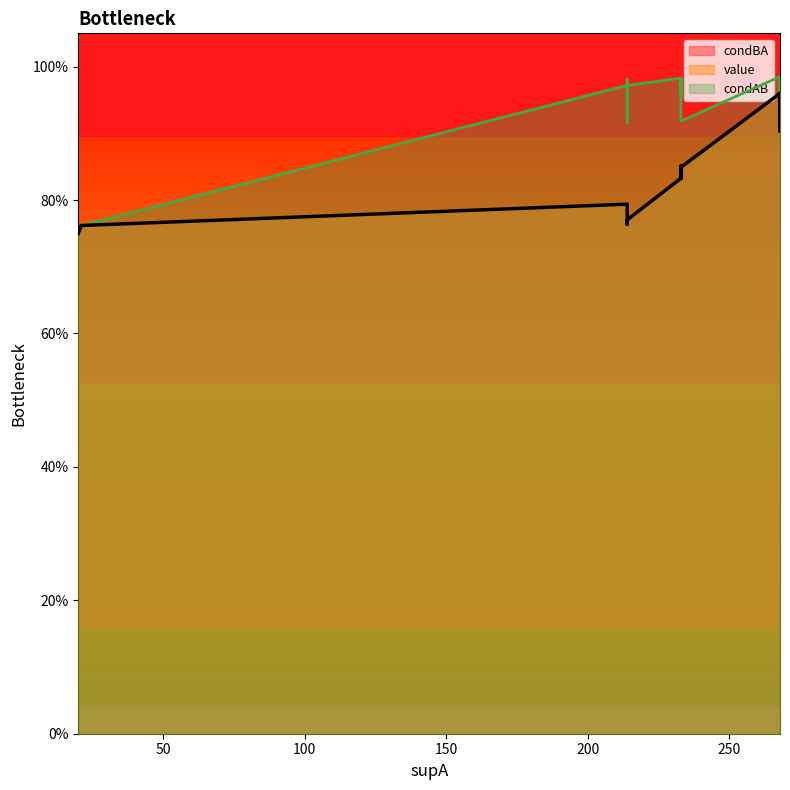

Where is condAB nearest to the value 0?

16